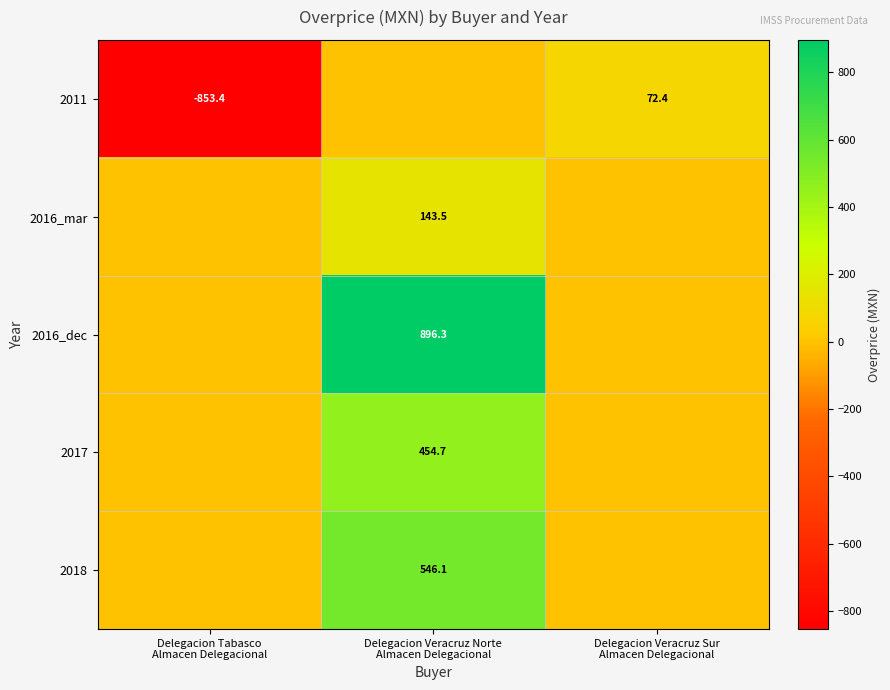

True or false: 2016_dec has a value of 0.0 at Delegacion Veracruz Sur Almacen Delegacional.

True